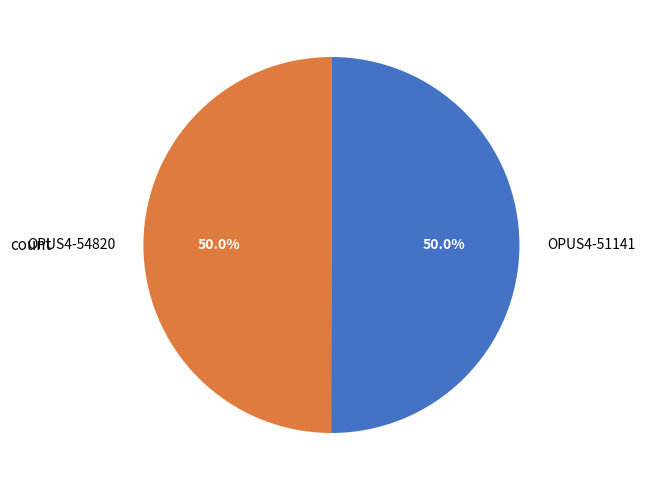

Do OPUS4-54820 and OPUS4-51141 together represent more than half of the pie?

Yes